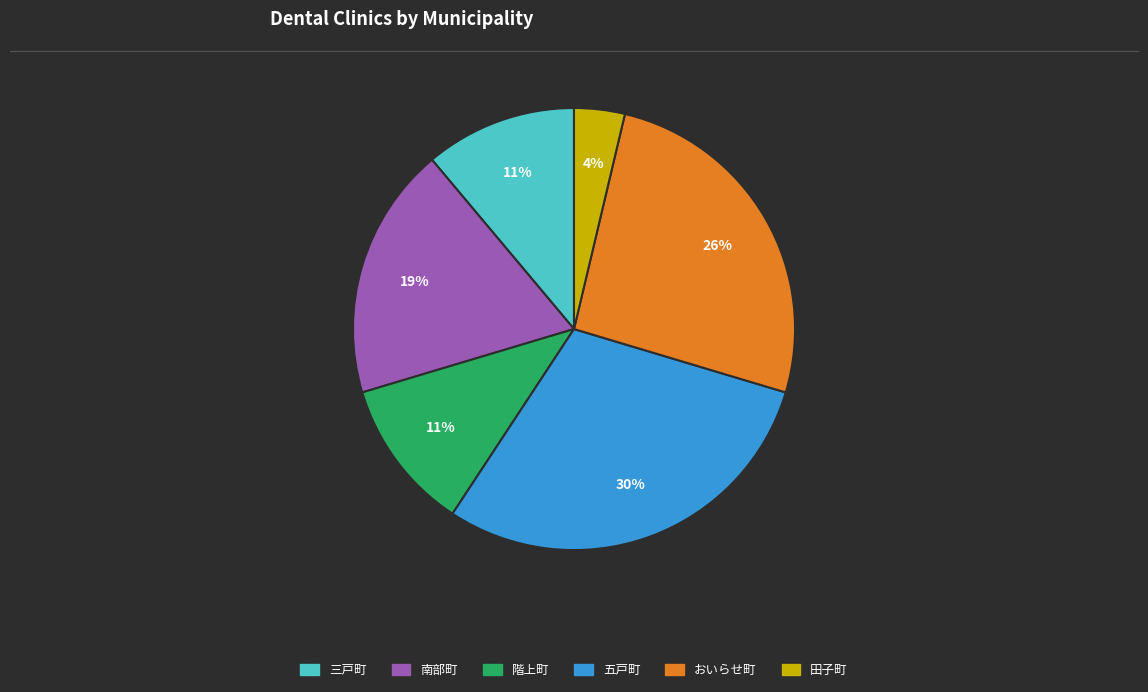

To the nearest percent, what is the combined percentage of 田子町 and 三戸町?

15%